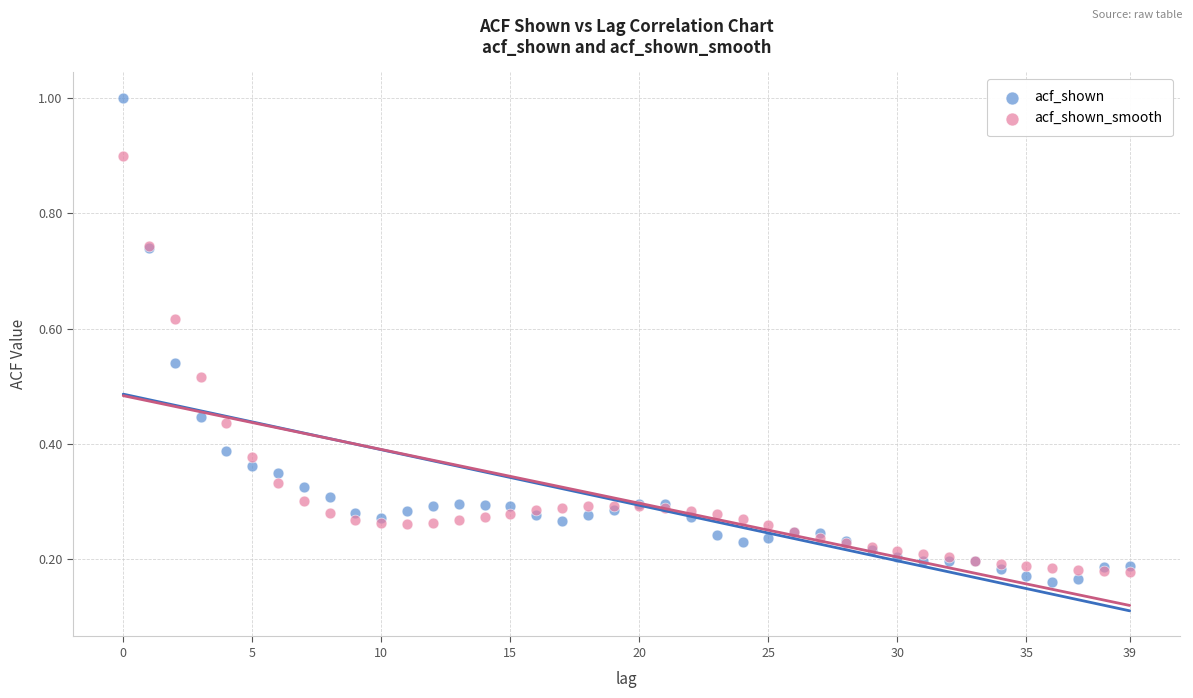

Which series contains the highest Y value?

acf_shown